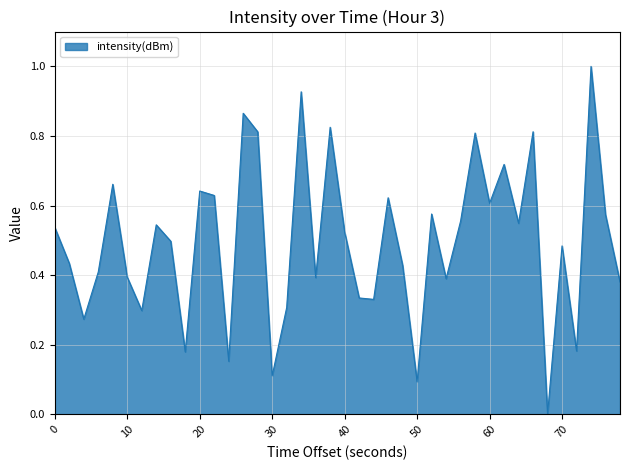

What is the maximum value shown in the chart?

1.0